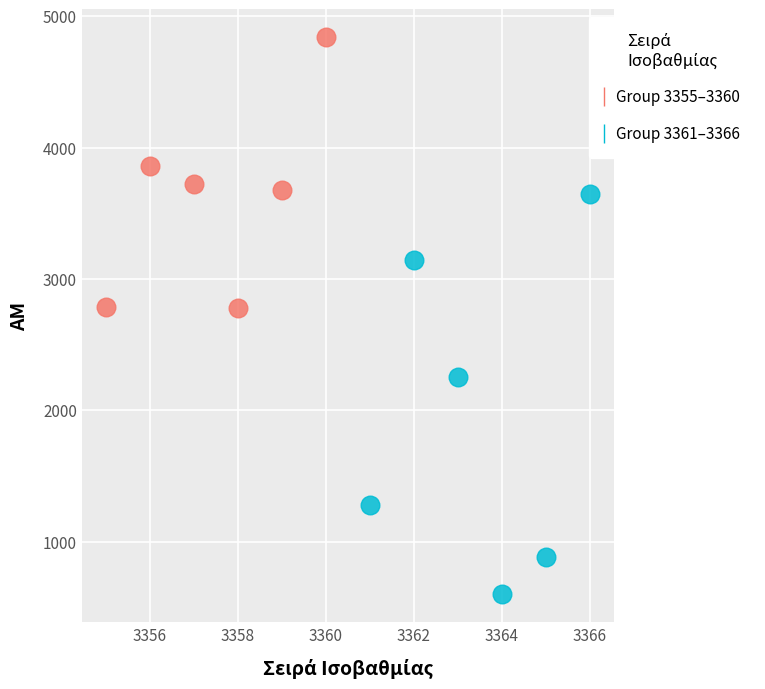

Which series has the largest Y range (max minus min)?

Group 3361–3366